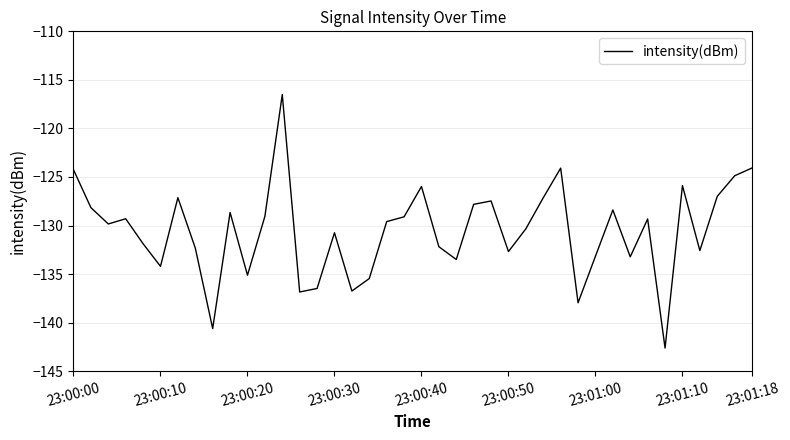

What is the difference between the maximum and minimum values?

26.1